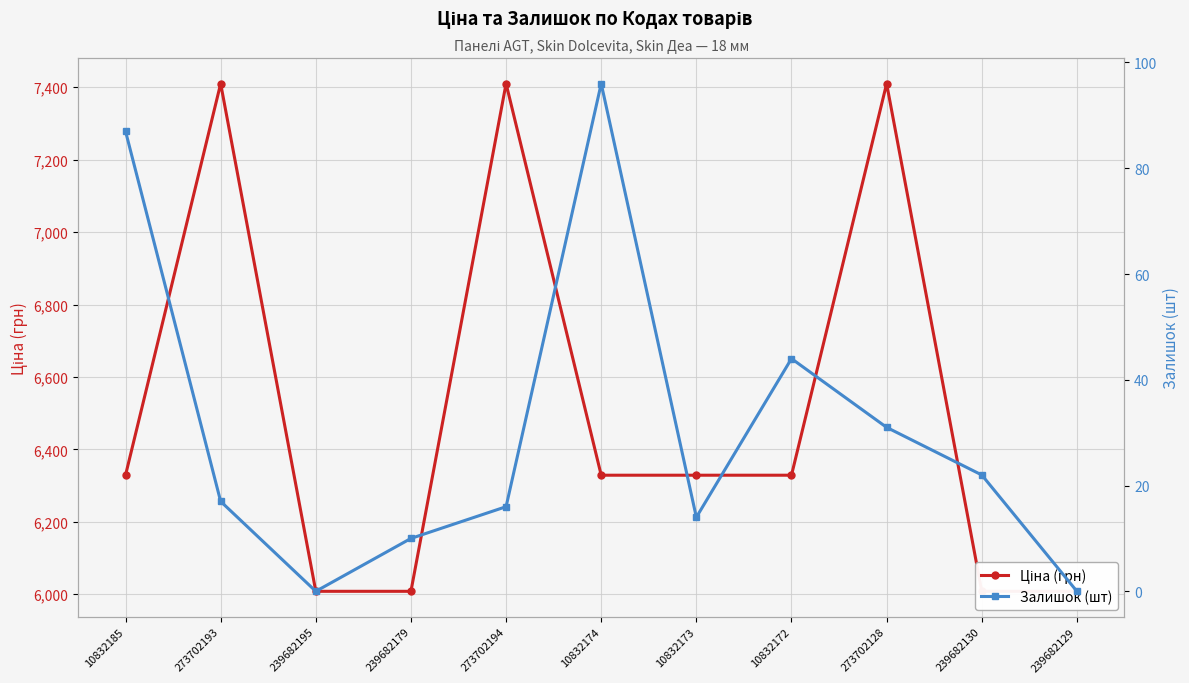

Which has a higher value, 239682195 or 239682130?

239682195